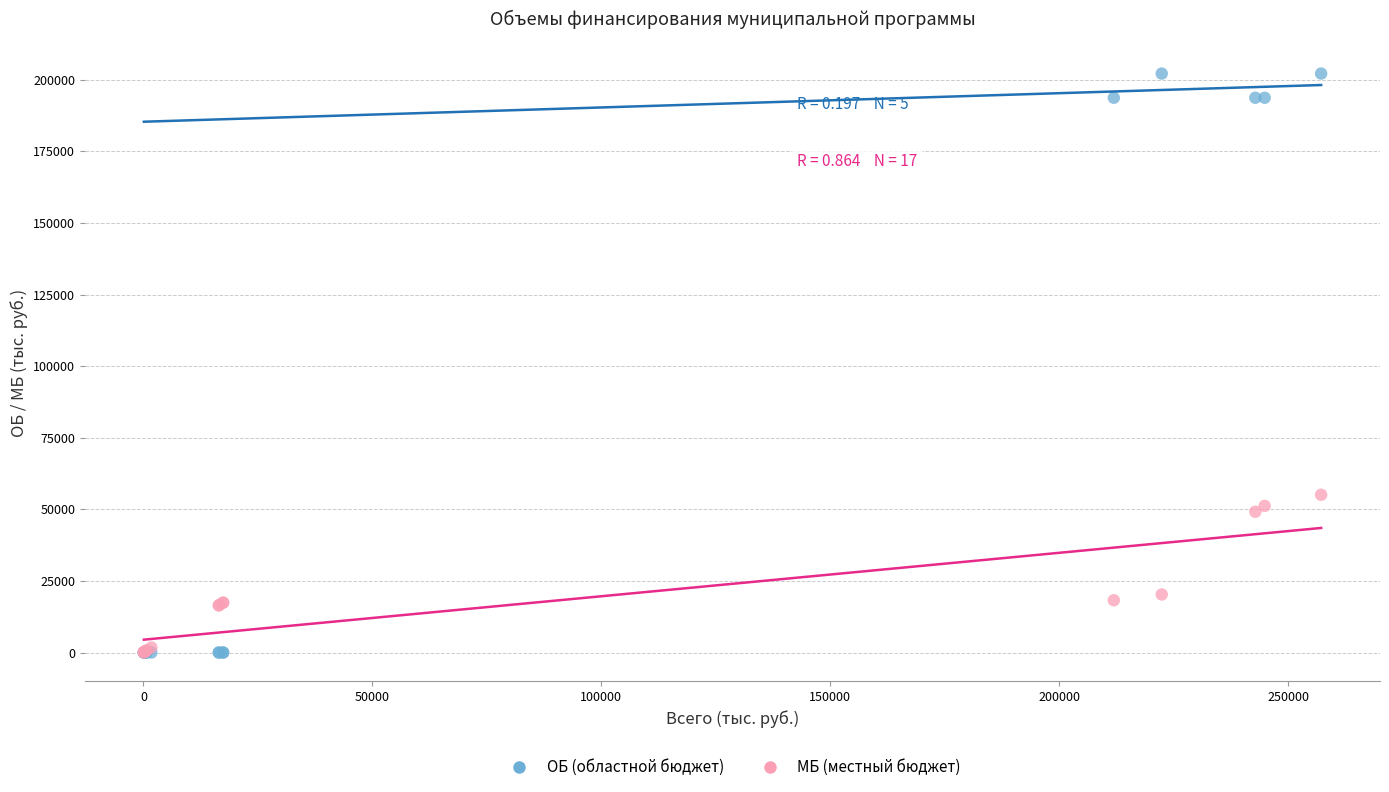

In the ОБ (областной бюджет) series, what Y value is closest to 101076?

193707.1